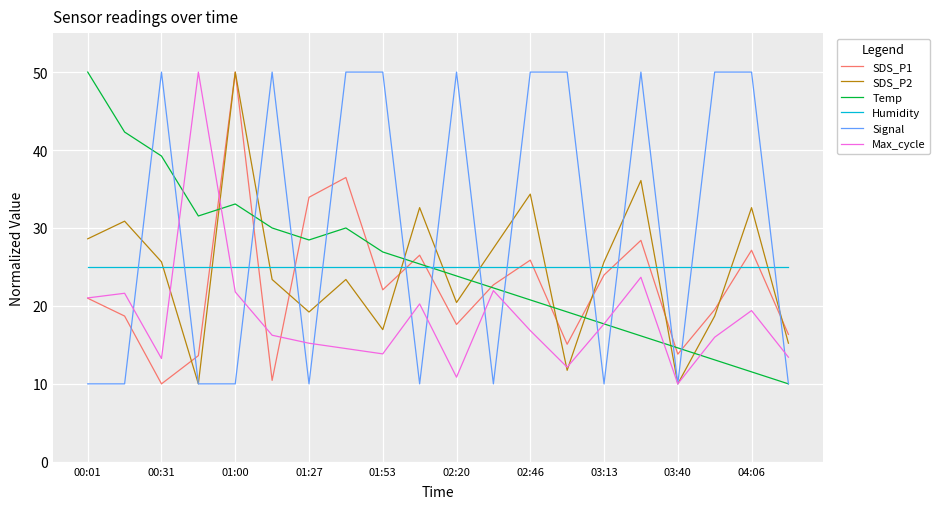

What is the lowest value of the Signal series?

10.0